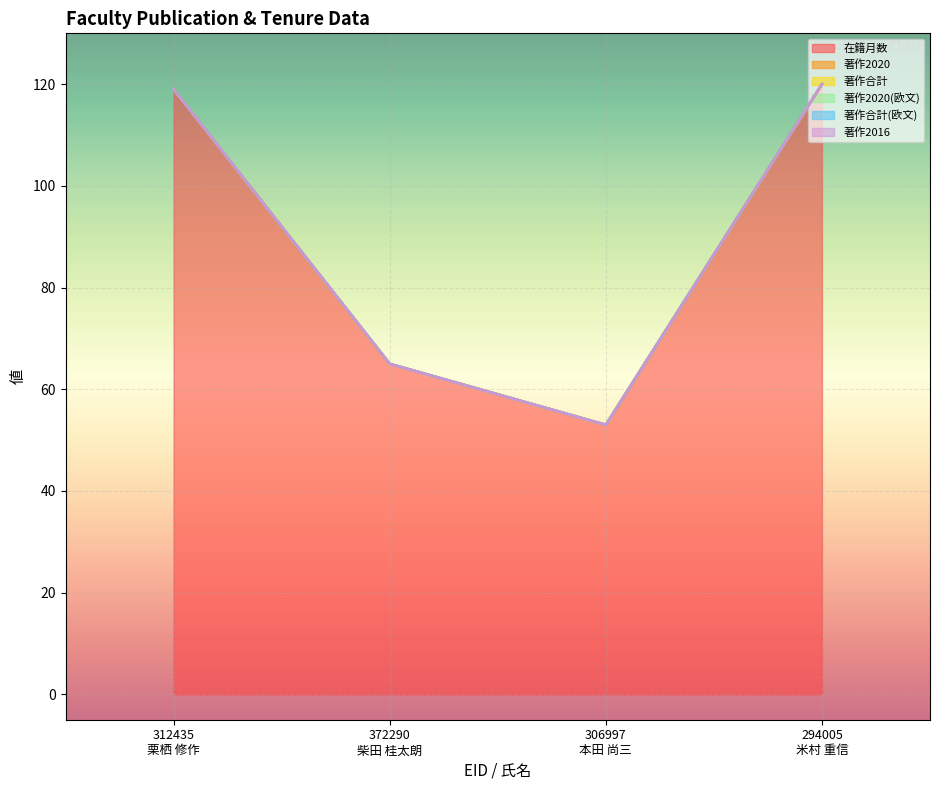

Reading right to left, list all the values displayed in this chart.

在籍月数: 120	53	65	119
著作2020: 0	0	0	0
著作合計: 0	0	0	0
著作2020(欧文): 0	0	0	0
著作合計(欧文): 0	0	0	0
著作2016: 0	0	0	0